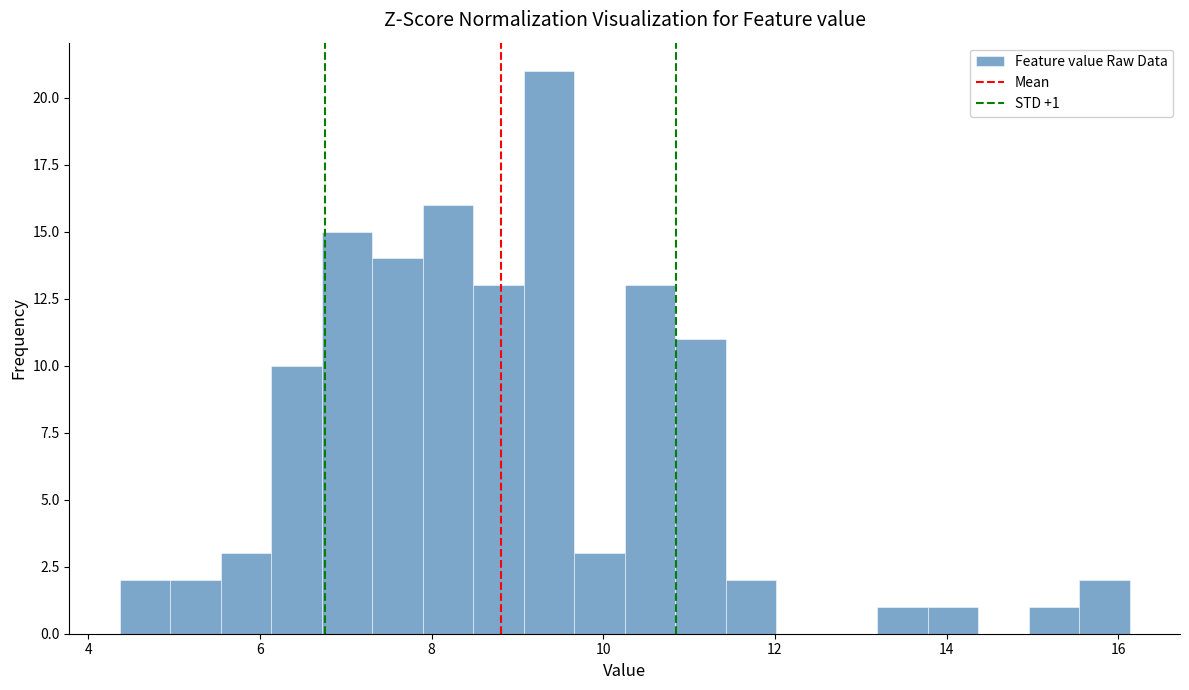

Read against the x-axis, roughly where is the centre of the tallest bar?

9.4